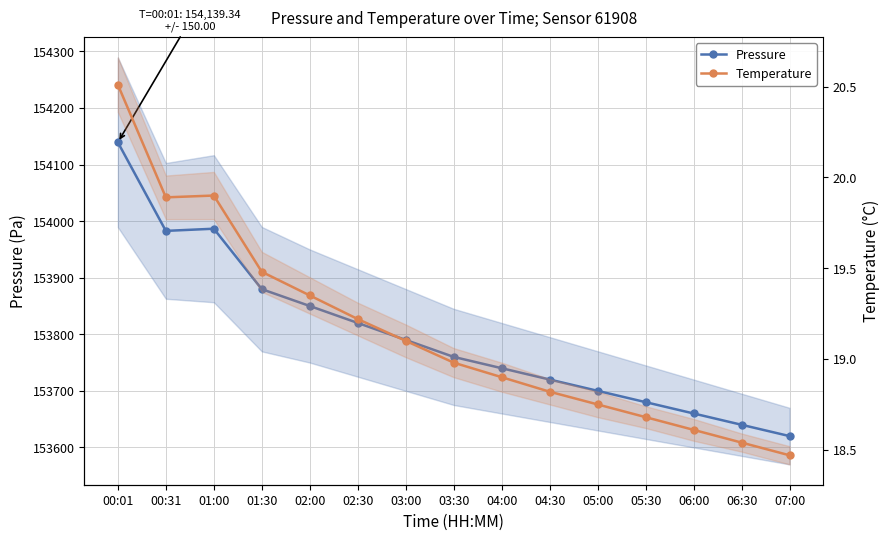

Count the number of categories in the chart.

15